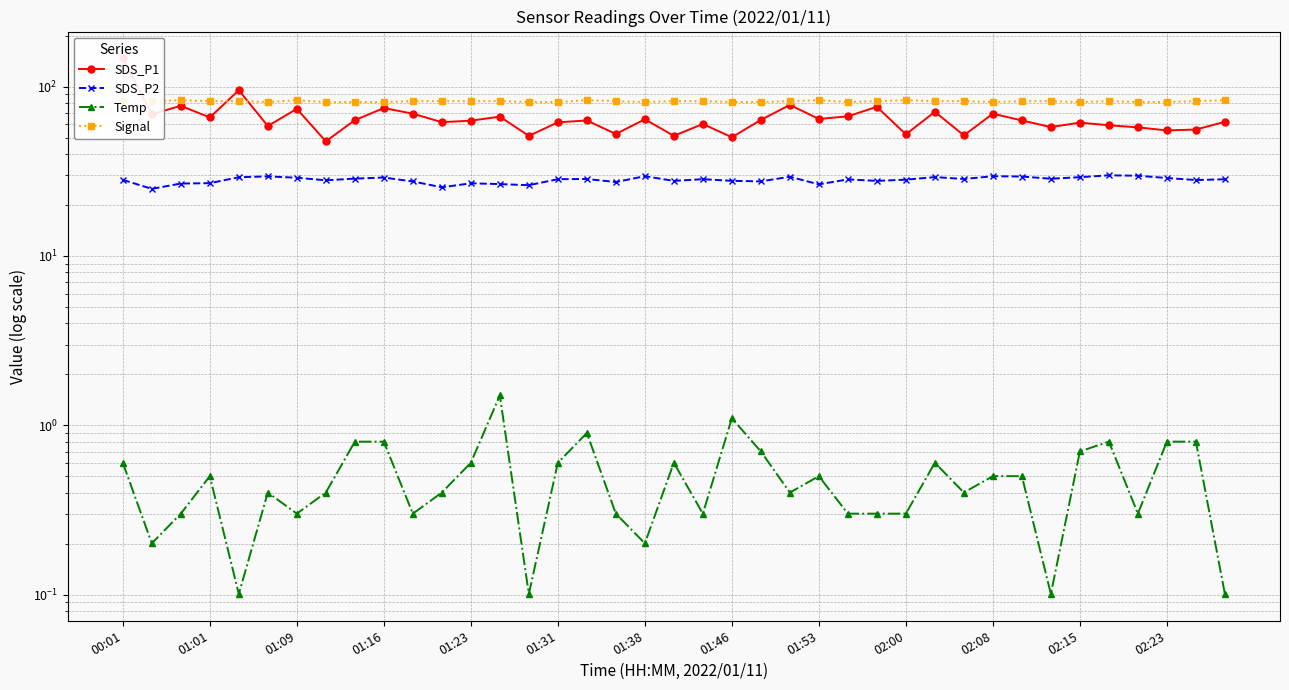

How many data points in SDS_P1 are above 63?

20